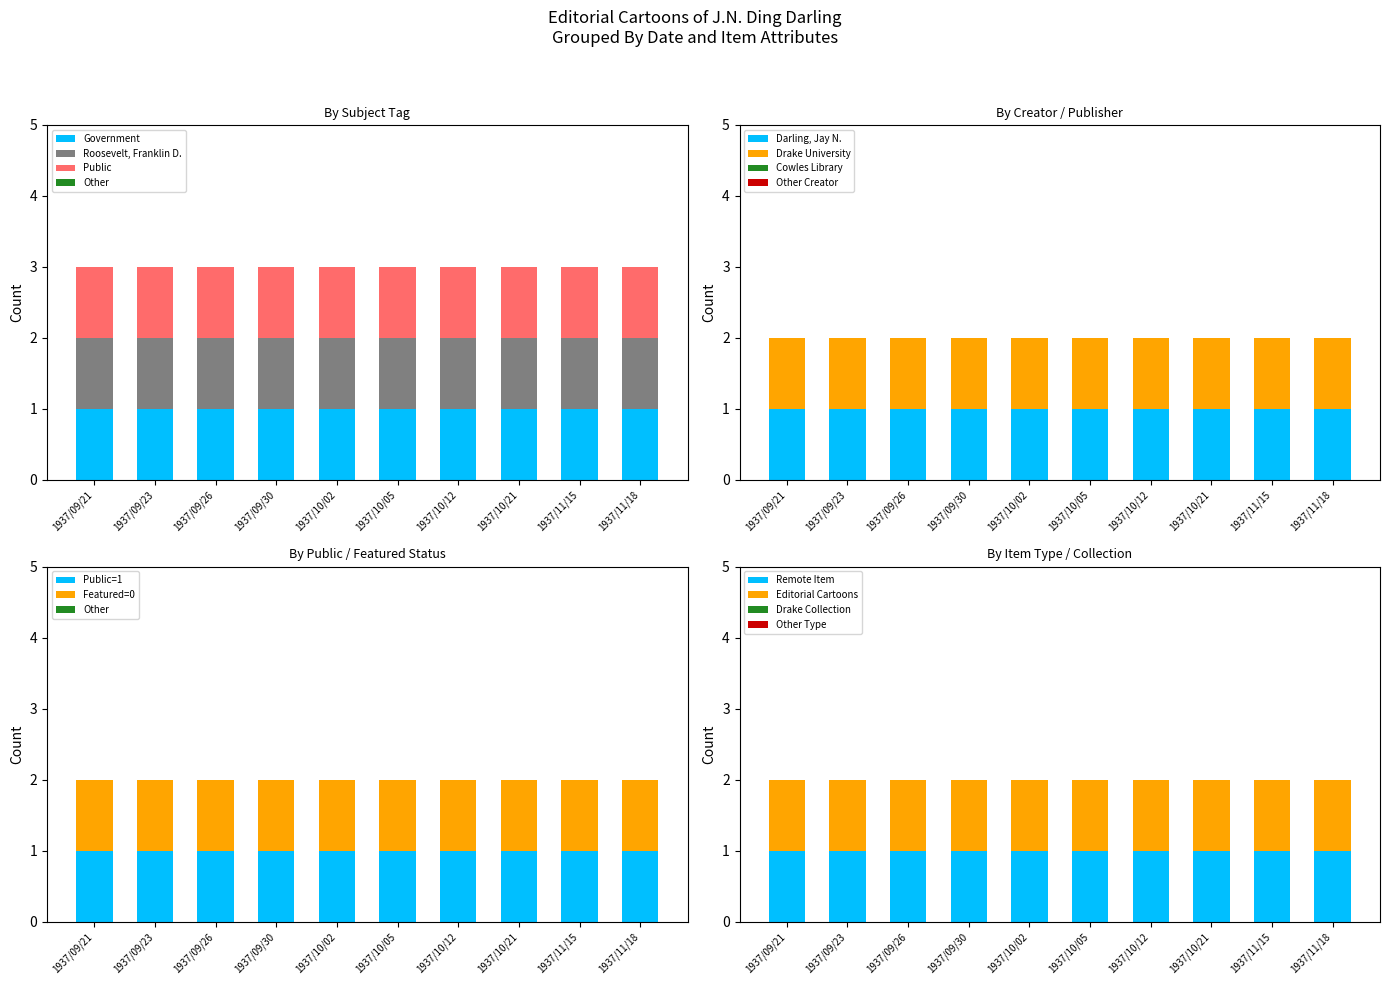

Between 1937/09/23 and 1937/10/12, which series saw the biggest shift?

Government